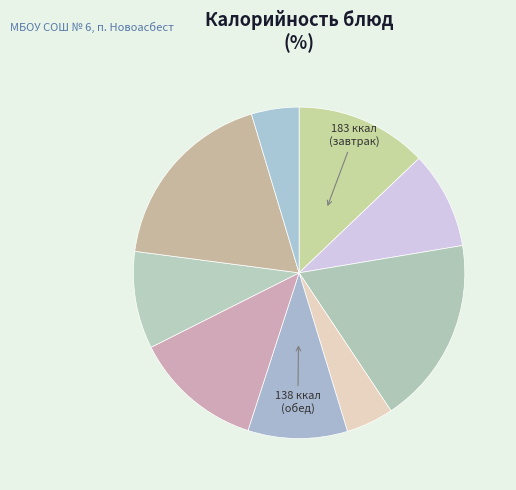

Does any single category account for the majority?

No